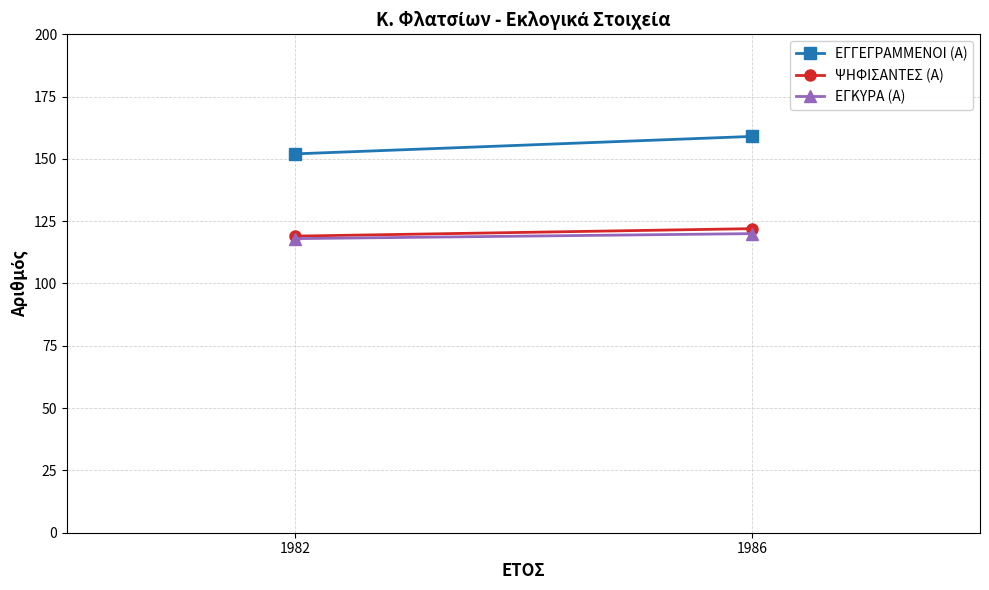

What is the sum of the ΕΓΓΕΓΡΑΜΜΕΝΟΙ (Α) values at 1982 and 1986?

311